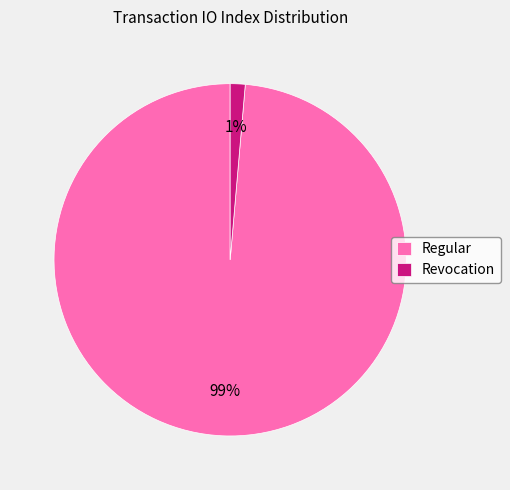

The Regular slice represents 89% of the pie. True or false?

False